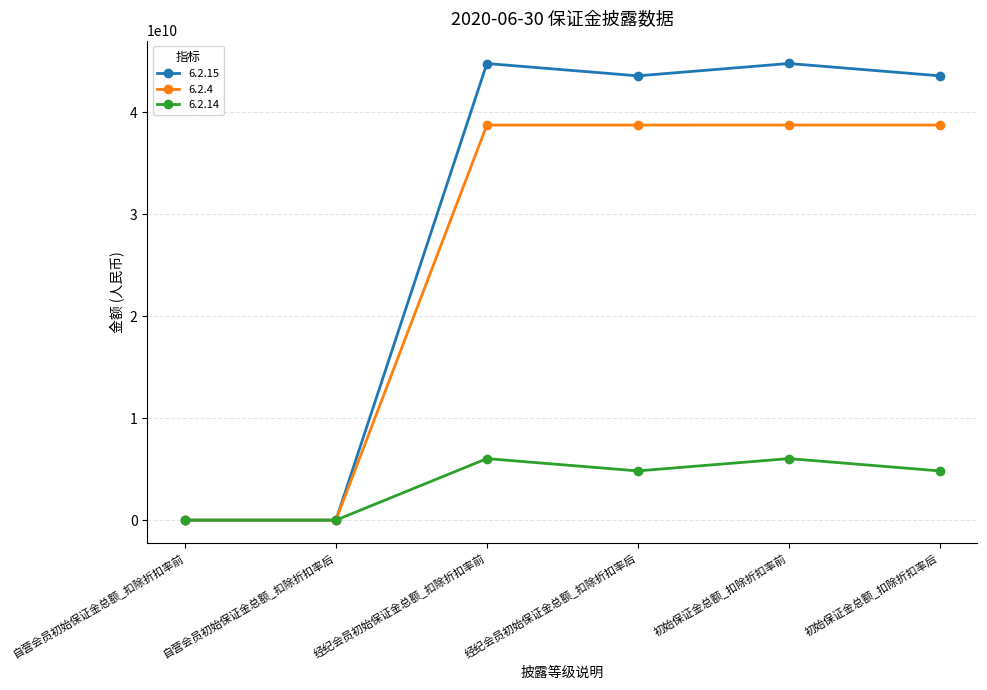

What is the difference between the 6.2.14 values at 自营会员初始保证金总额_扣除折扣率前 and 初始保证金总额_扣除折扣率前?

6033886190.0